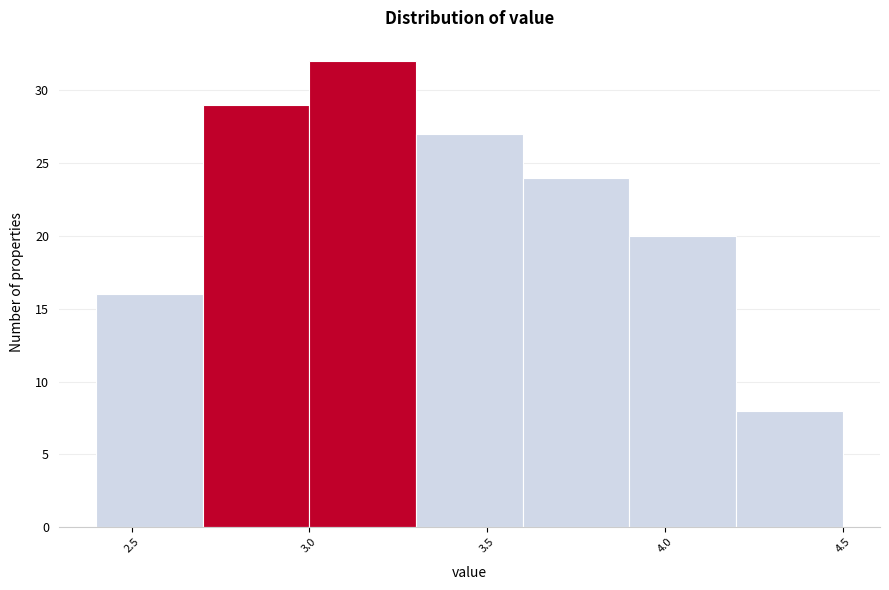

Reading left to right, list every bar in this chart as the range it spans on the x-axis followed by its height. The values are not printed on the chart, so give them approximately, as read against the axis.

2.4 to 2.7: 16
2.7 to 3.0: 29
3.0 to 3.3: 32
3.3 to 3.6: 27
3.6 to 3.9: 24
3.9 to 4.2: 20
4.2 to 4.5: 8